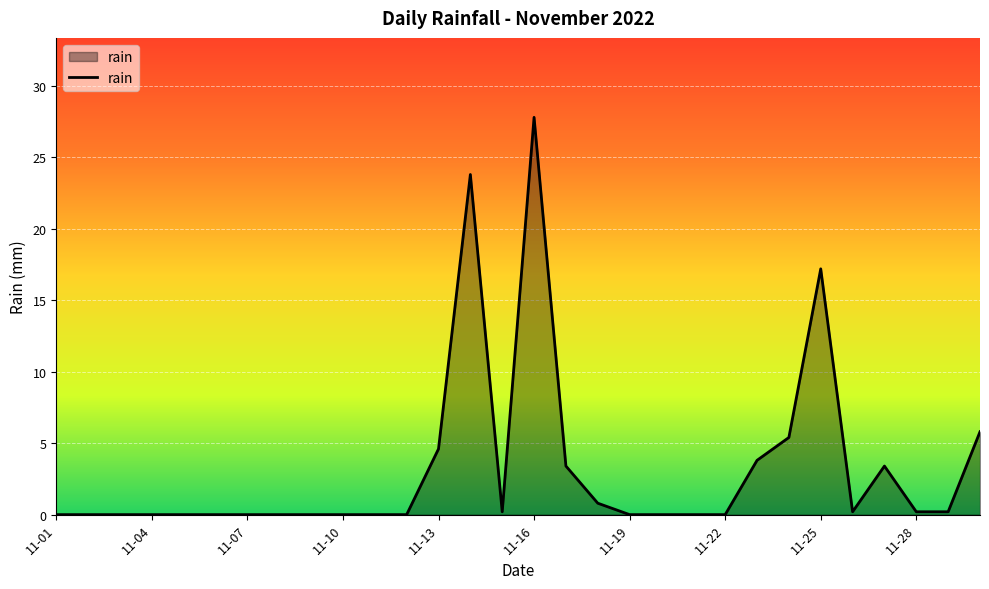

What is the difference between the maximum and minimum values?

27.8